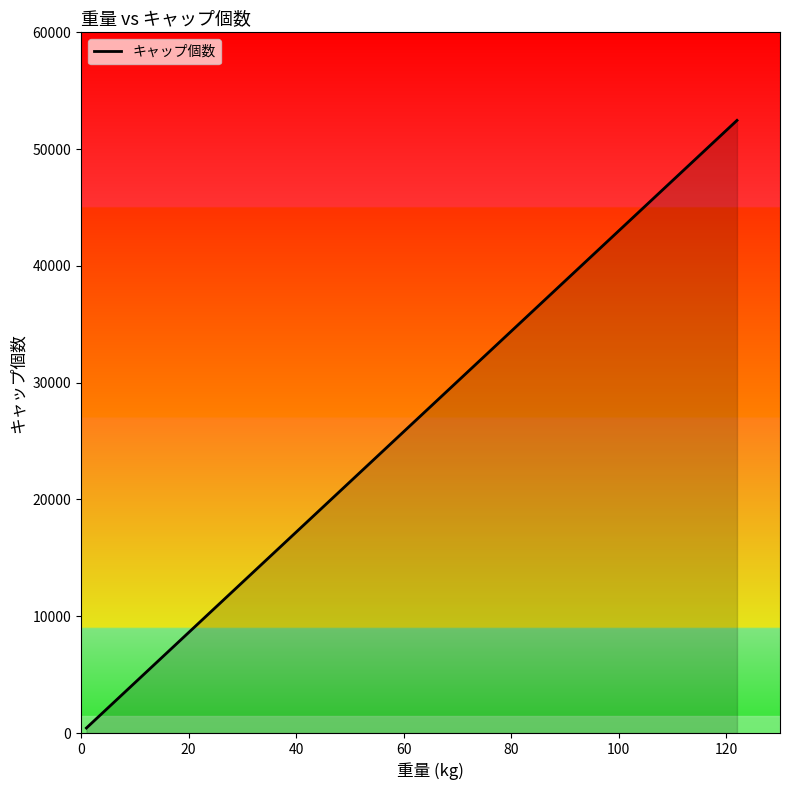

What is the maximum value shown in the chart?

52460